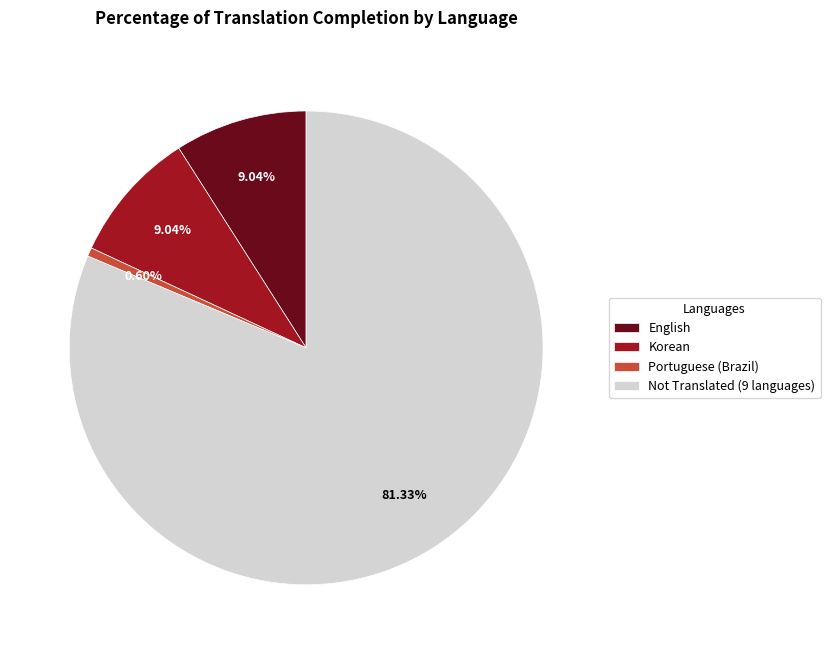

How many slices are in this pie chart?

4